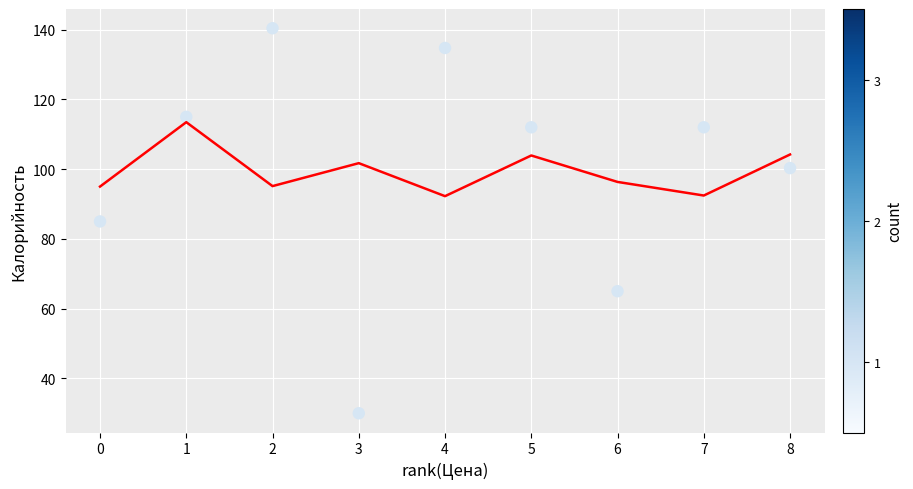

What is the average Y value?

99.4